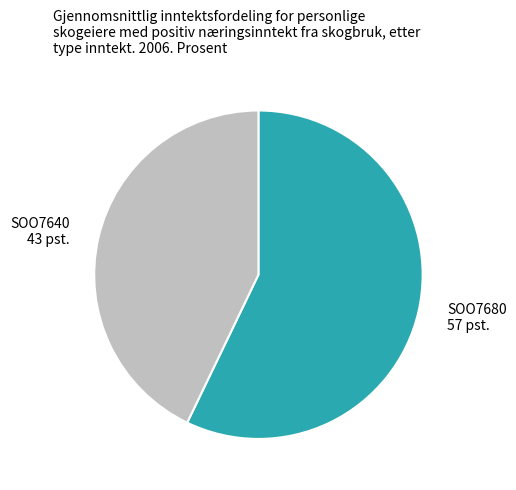

Is SOO7680 the majority of the pie?

Yes